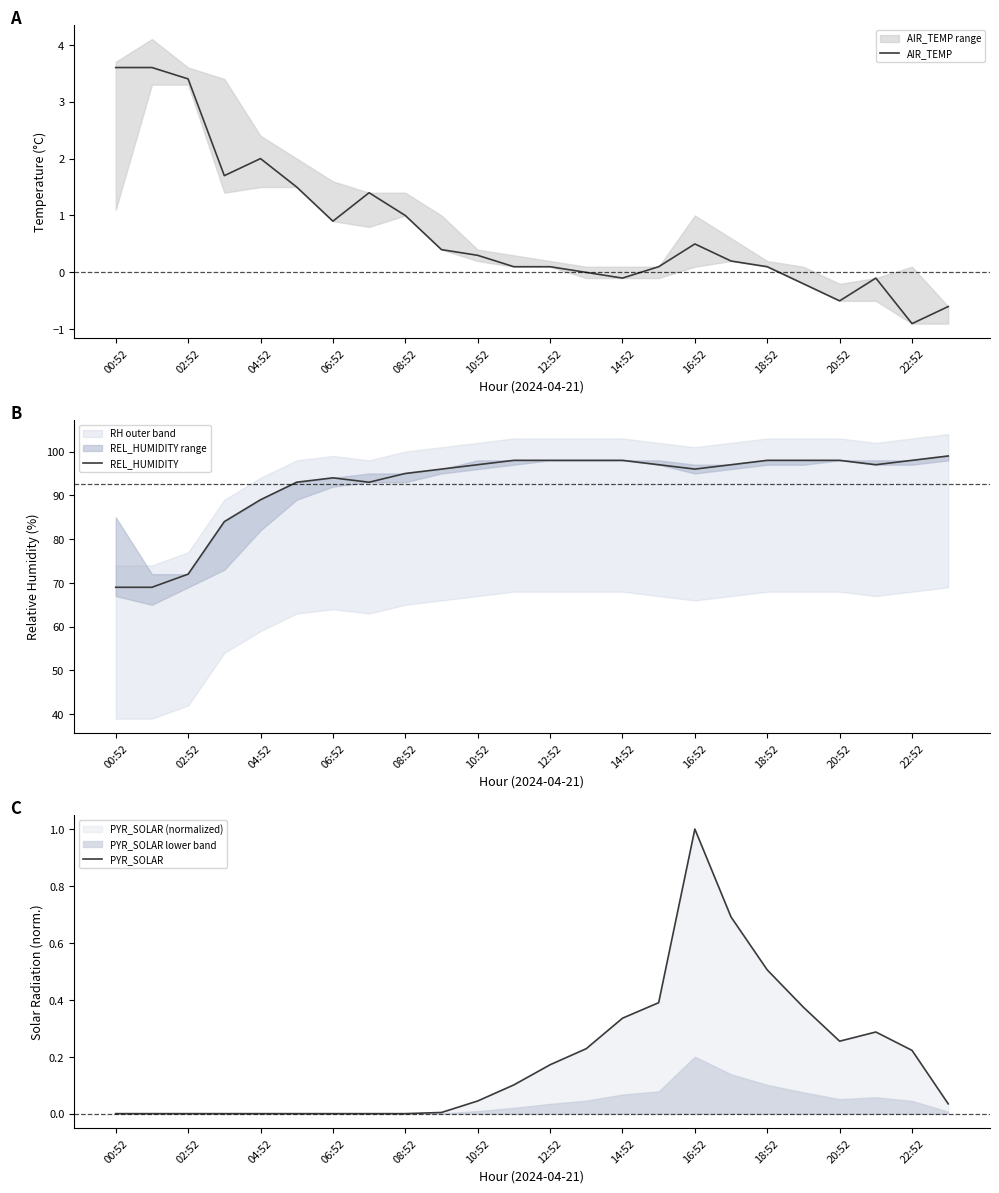

At which label does REL_HUMIDITY reach its minimum?

00:52